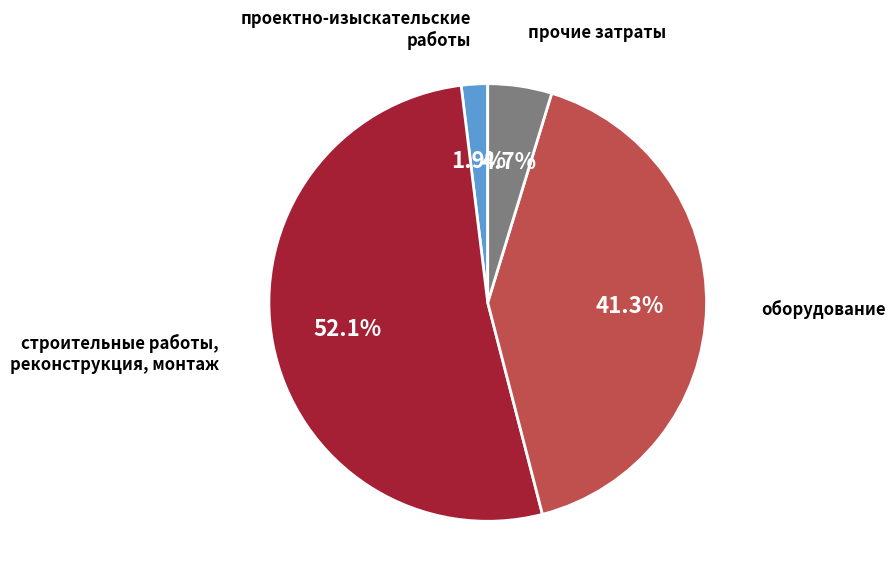

Is there any slice that represents more than half of the pie?

Yes